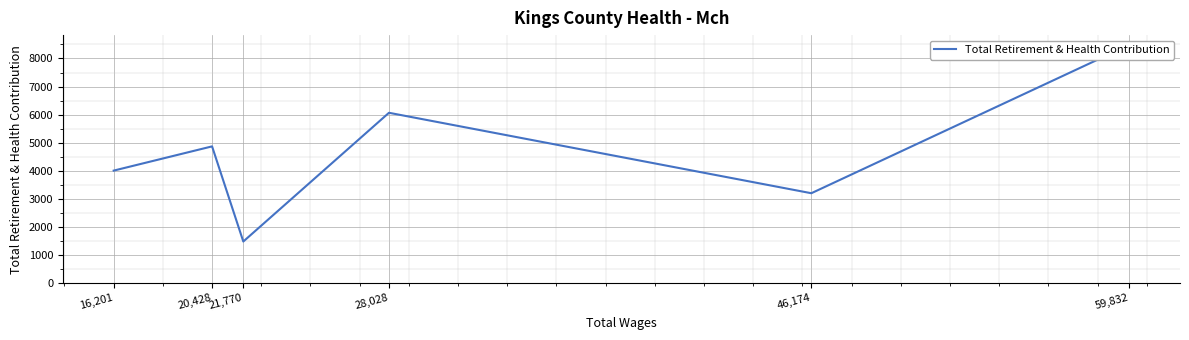

Is this an area chart (filled region under the line)?

No